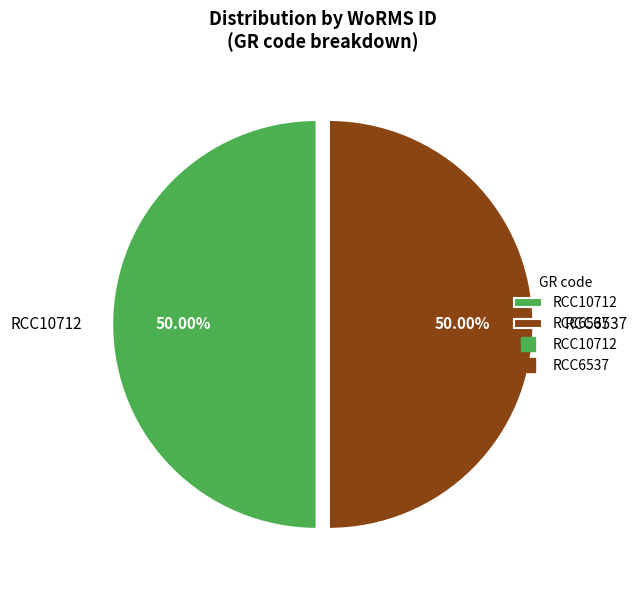

What is the ratio of the value at RCC6537 to the value at RCC10712?

1.0